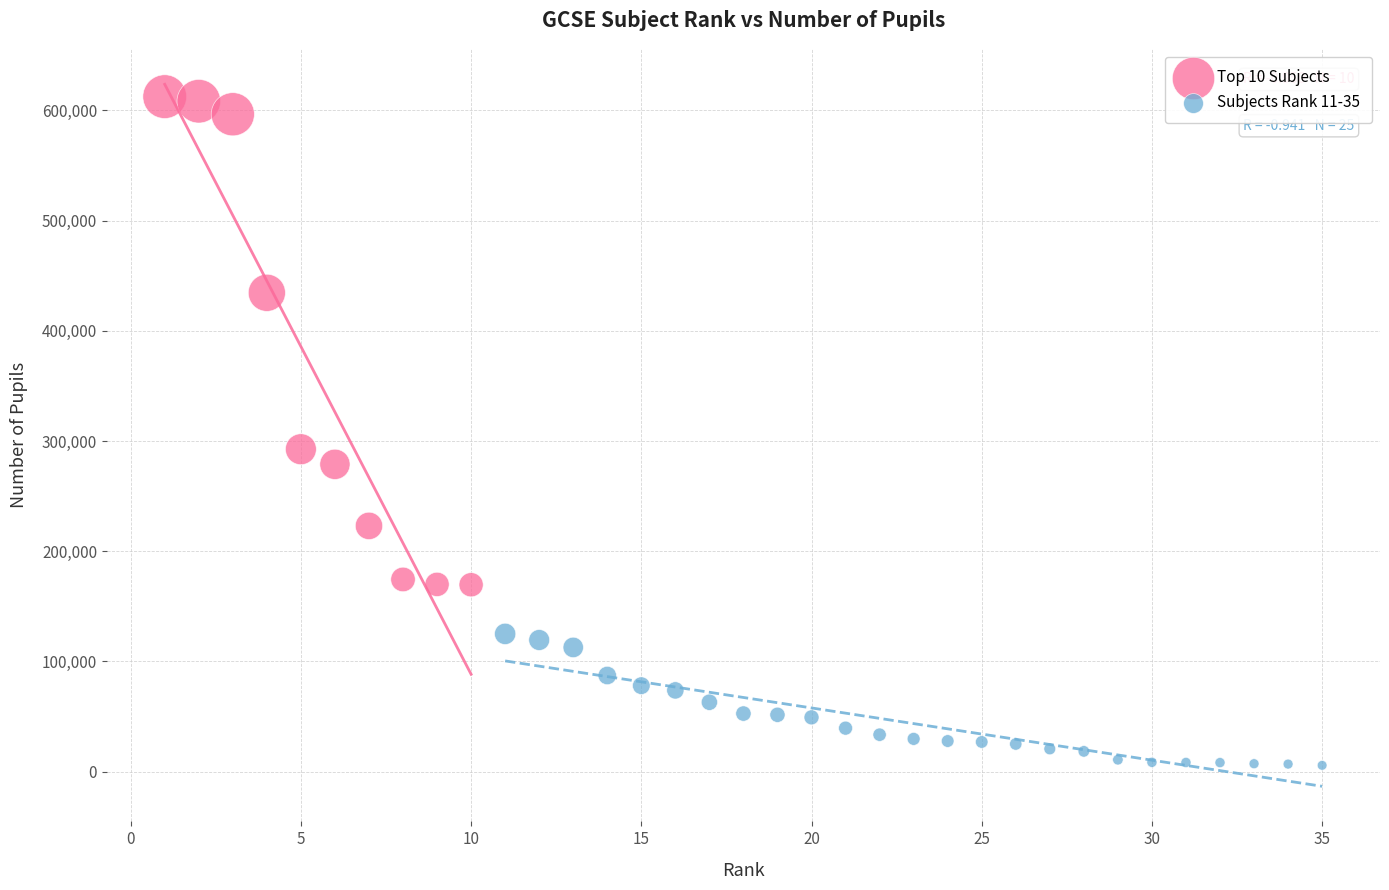

Which series has the largest Y range (max minus min)?

Top 10 Subjects